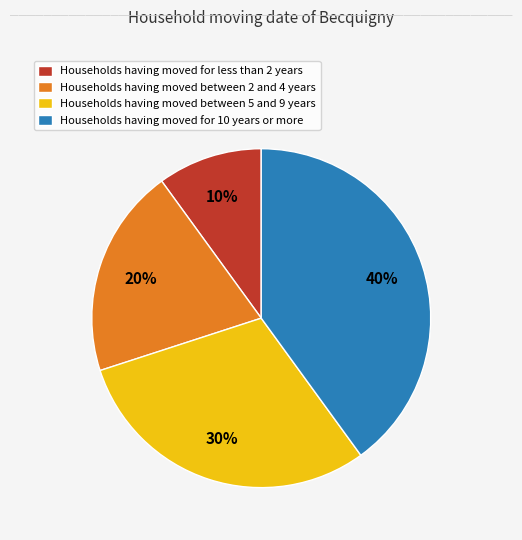

To the nearest percent, what is the difference between the largest and smallest slice percentages?

30%